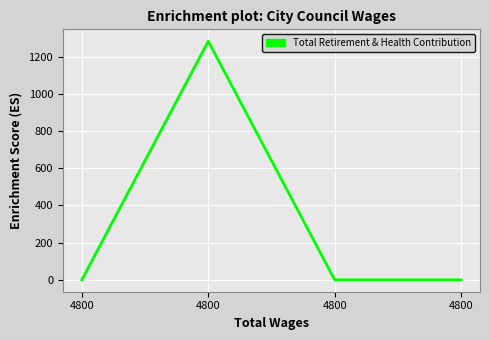

Reading right to left, extract all data points from this chart.

4800=0	4800=0	4800=1283	4800=0